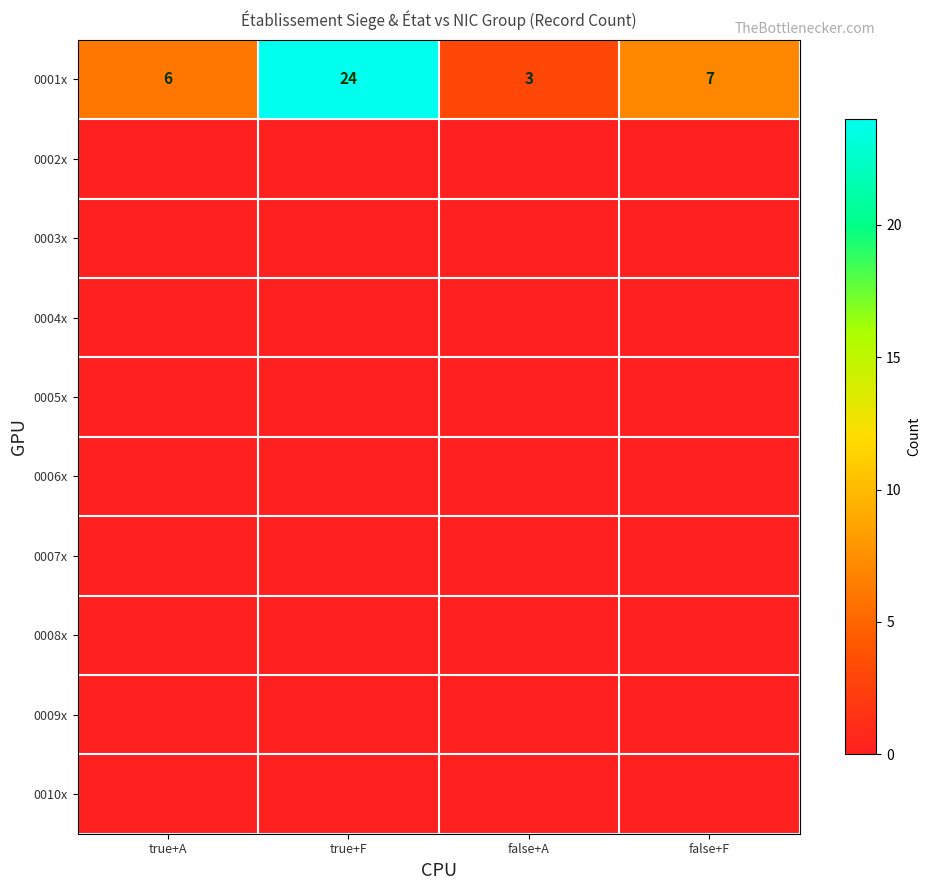

At which category is the sum across all series the highest?

true+F